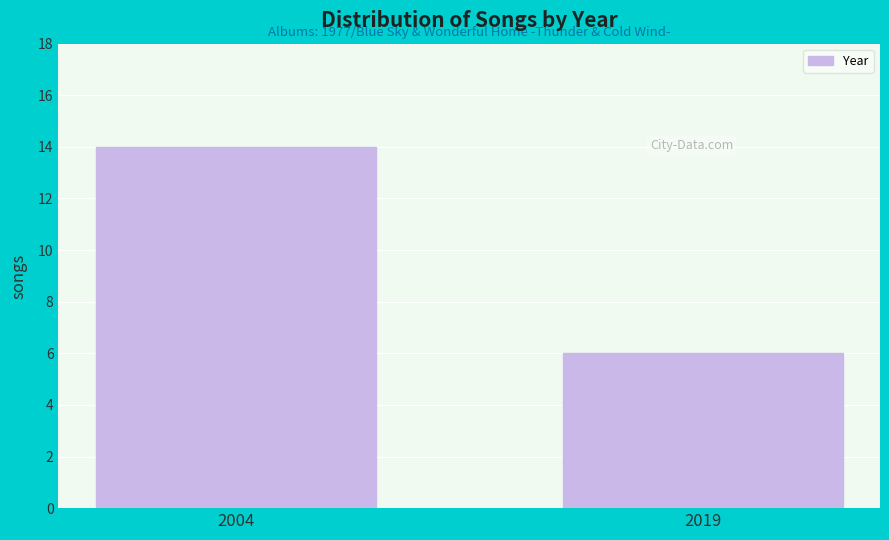

Reading left to right, list all the values displayed in this chart.

14	6